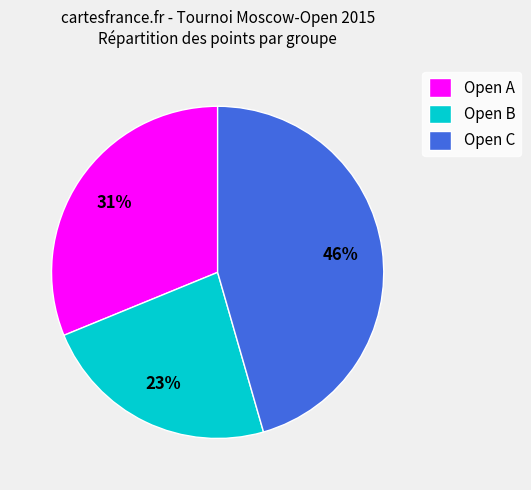

To the nearest percent, what is the difference between the Open A and Open B slice percentages?

8%